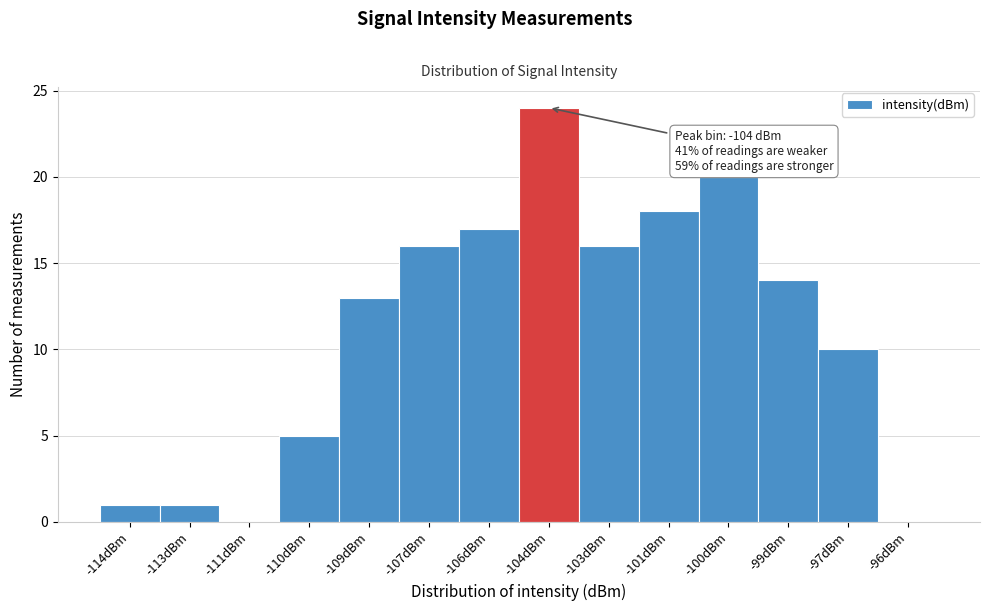

Reading right to left, transcribe all the data shown in this chart.

-96dBm=0	-97dBm=10	-99dBm=14	-100dBm=20	-101dBm=18	-103dBm=16	-104dBm=24	-106dBm=17	-107dBm=16	-109dBm=13	-110dBm=5	-111dBm=0	-113dBm=1	-114dBm=1